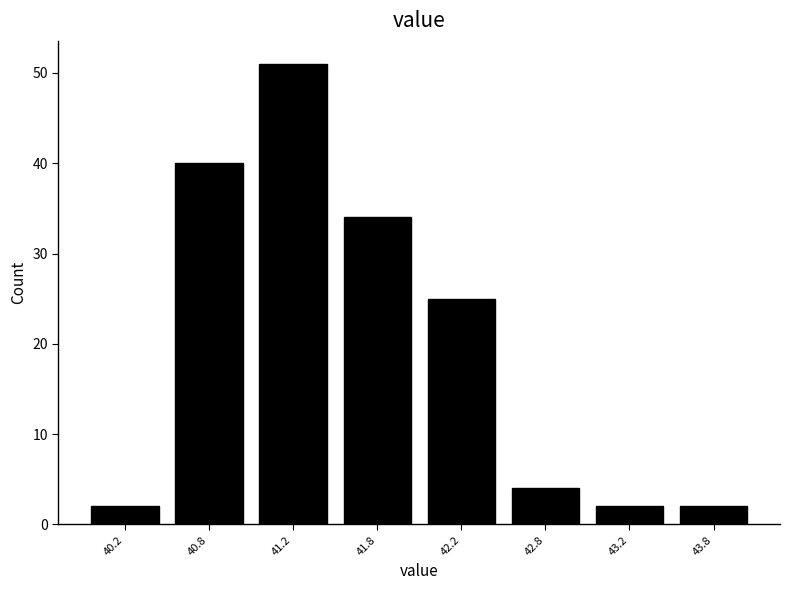

Reading left to right, list all the values displayed in this chart.

40.2=2	40.8=40	41.2=51	41.8=34	42.2=25	42.8=4	43.2=2	43.8=2